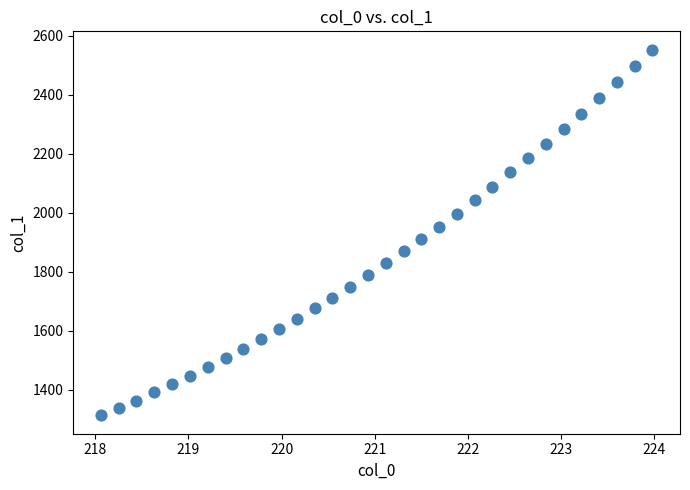

What is the range of X values (max minus min)?

5.9